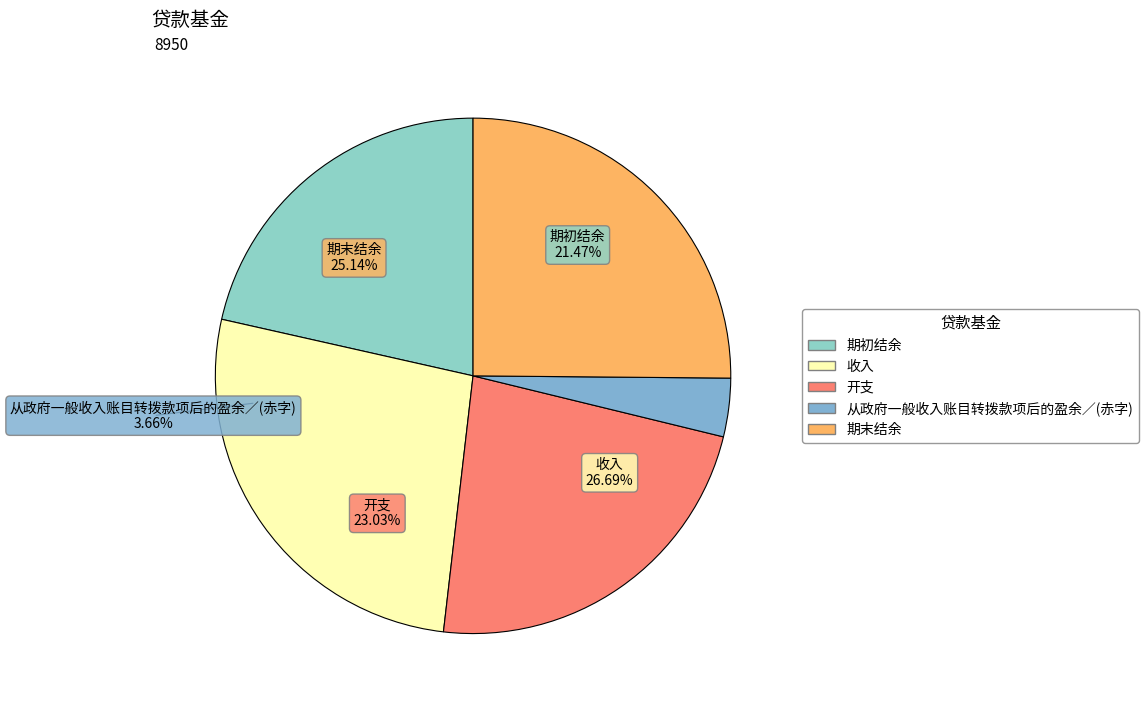

Rank the categories by value from highest to lowest.

收入, 期末结余, 开支, 期初结余, 从政府一般收入账目转拨款项后的盈余／(赤字)